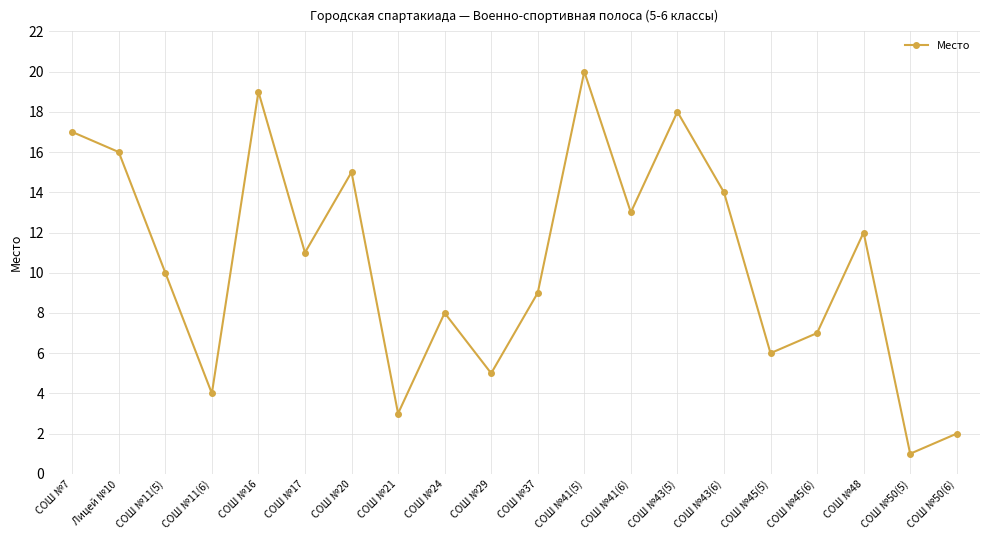

How many points are higher than both their immediate neighbors (excluding endpoints)?

6